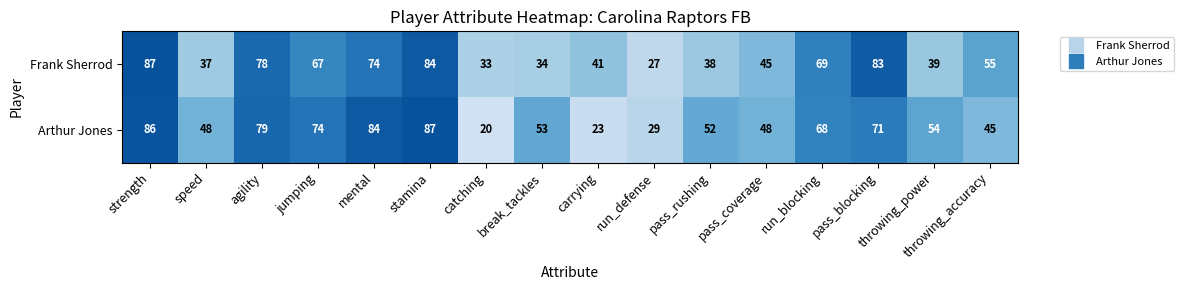

Which label corresponds to the smallest value in the chart?

catching